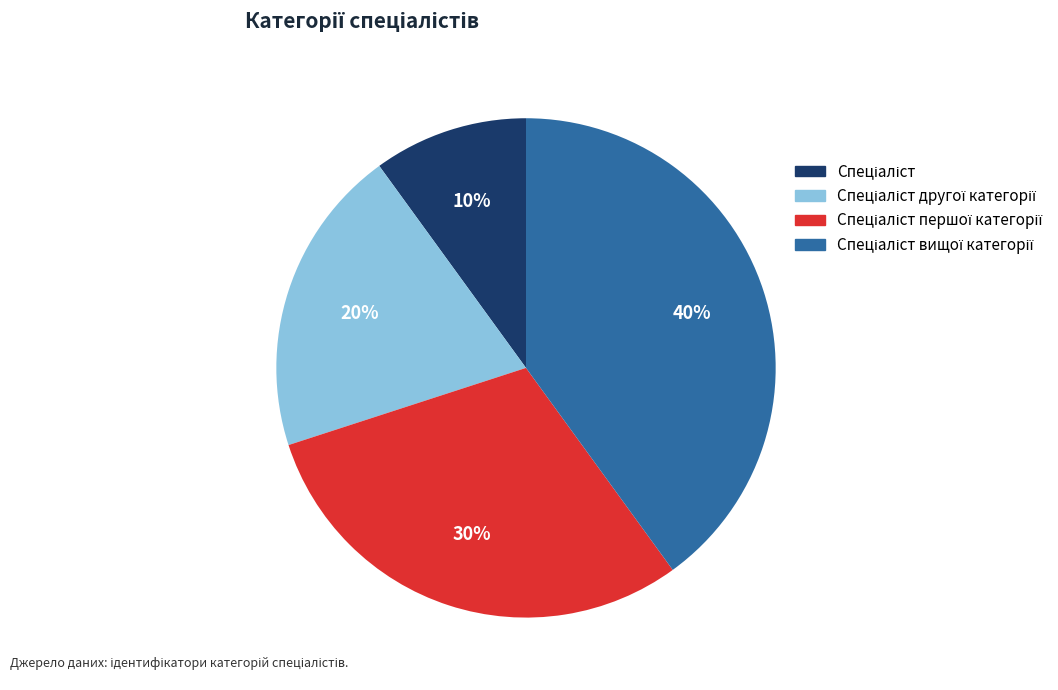

To the nearest percent, what is the difference between the largest and smallest slice percentages?

30%